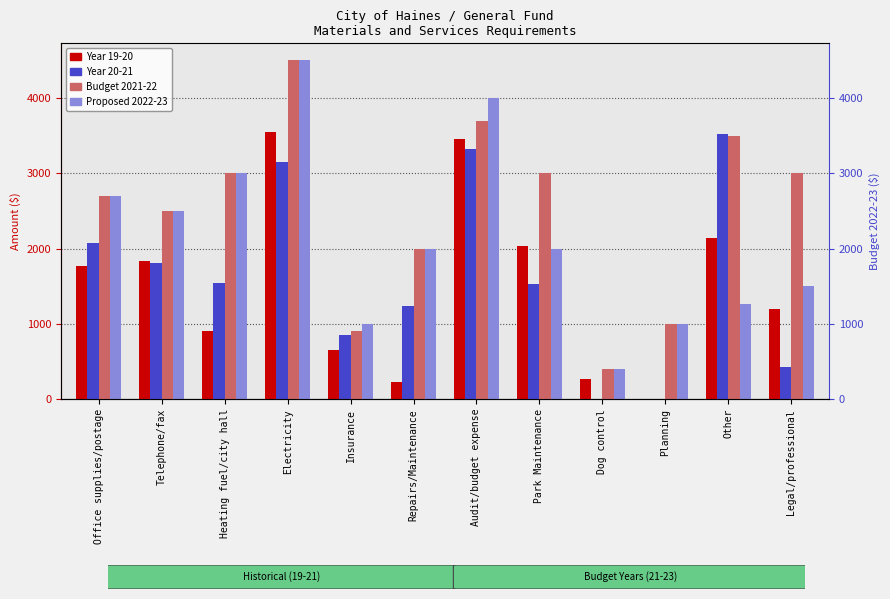

At which label does Year 19-20 first exceed 1773?

Telephone/fax